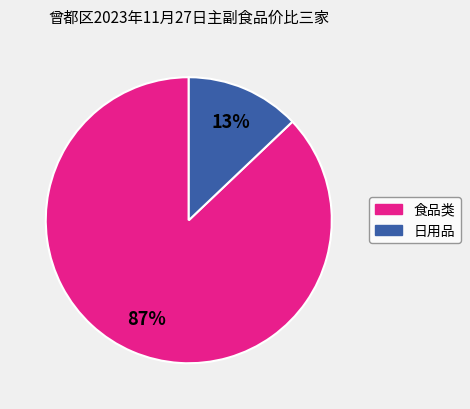

Is there a majority slice in this chart?

Yes